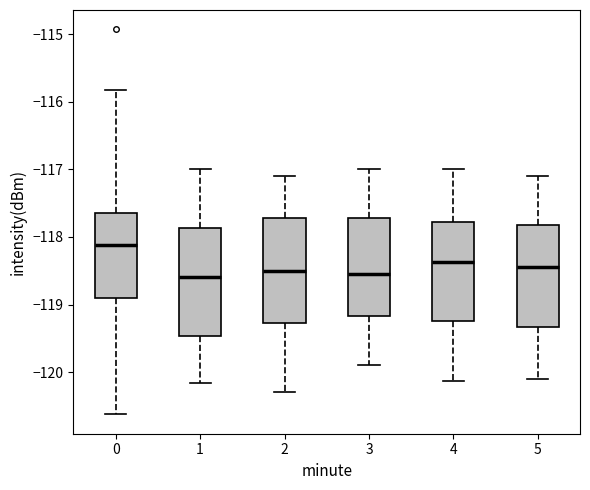

Where does the upper whisker of the box at x = 1 end on the y-axis? The values are not printed on the chart, so give them approximately, as read against the axis.

-117.0